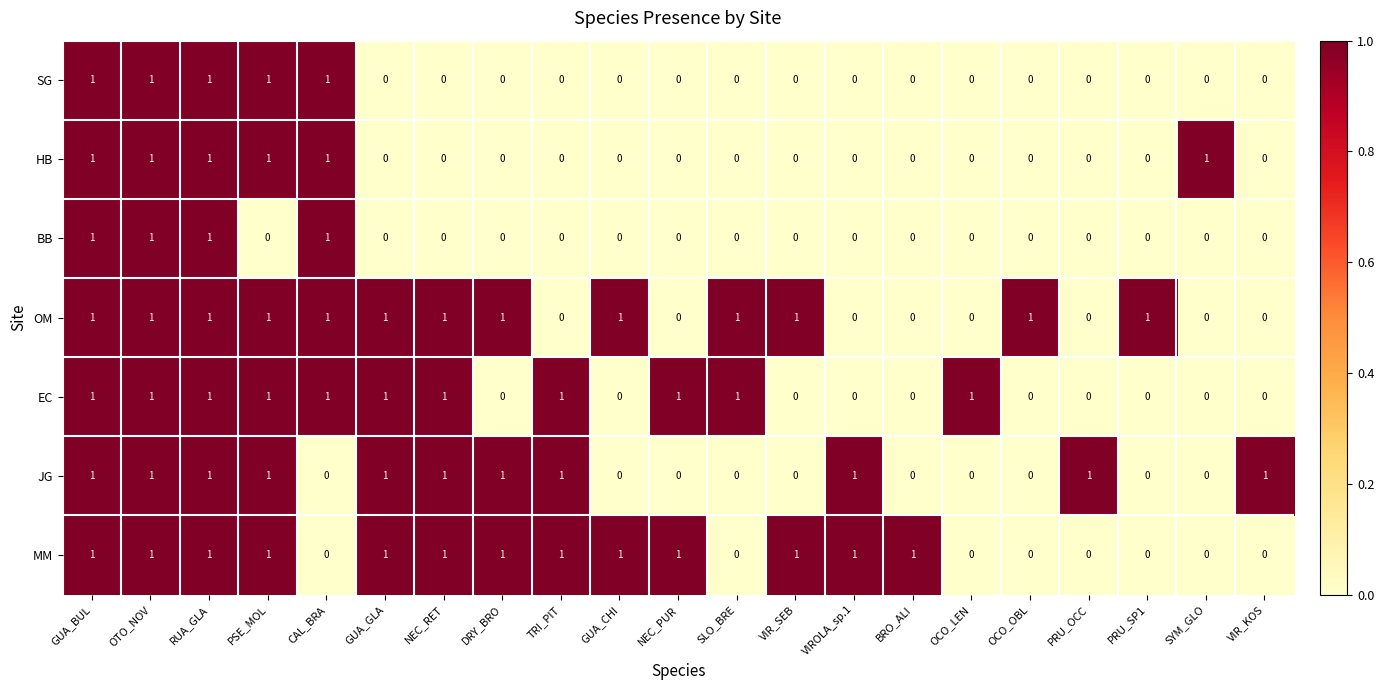

Is it true that HB equals 0 at VIROLA_sp.1?

True